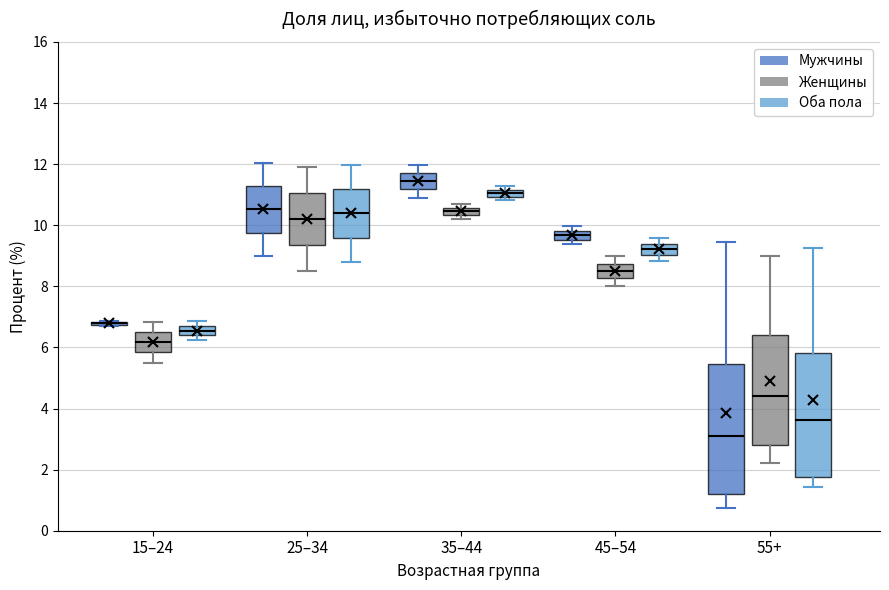

Where does the lower whisker of the box for 55+ (Мужчины) end on the y-axis? The values are not printed on the chart, so give them approximately, as read against the axis.

0.8